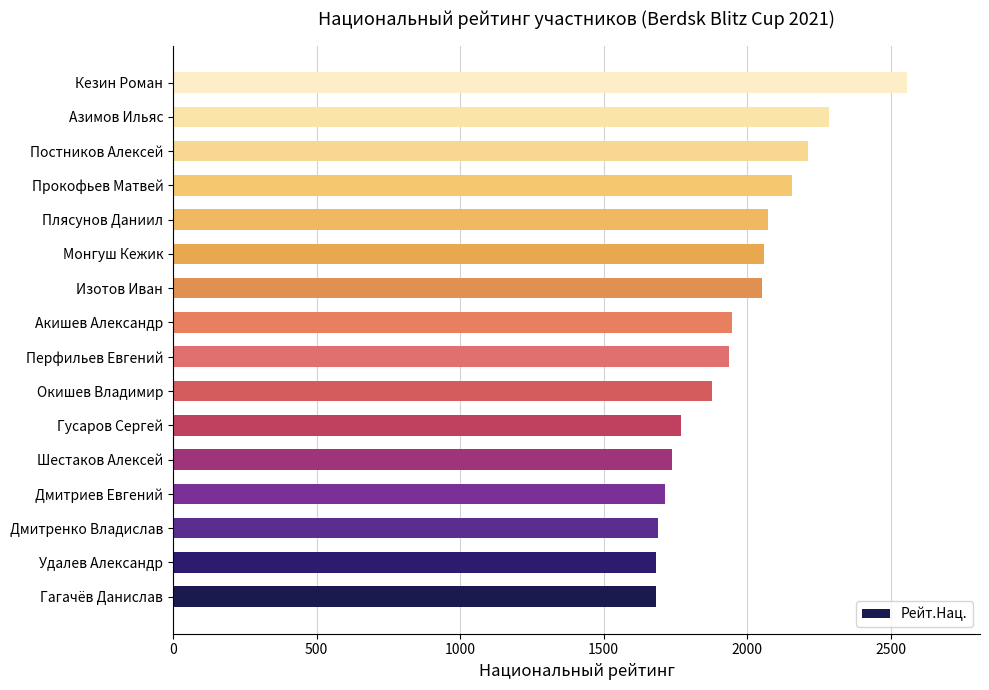

Which category has the highest value across all series?

Кезин Роман